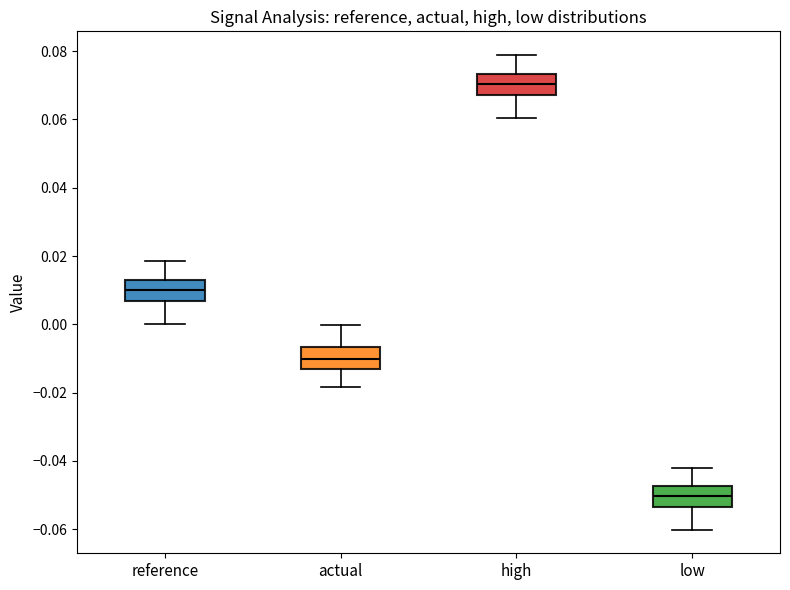

Reading left to right, transcribe this box plot: for each box, give where its median line is, the range the box spans, and where its two whiskers end, as read against the y-axis. The values are not printed on the chart, so give them approximately, as read against the axis.

reference: median 0.010, box 0.006 to 0.012, whiskers 0.000 to 0.018
actual: median -0.010, box -0.012 to -0.006, whiskers -0.018 to 0.000
high: median 0.070, box 0.068 to 0.074, whiskers 0.060 to 0.078
low: median -0.050, box -0.054 to -0.048, whiskers -0.060 to -0.042